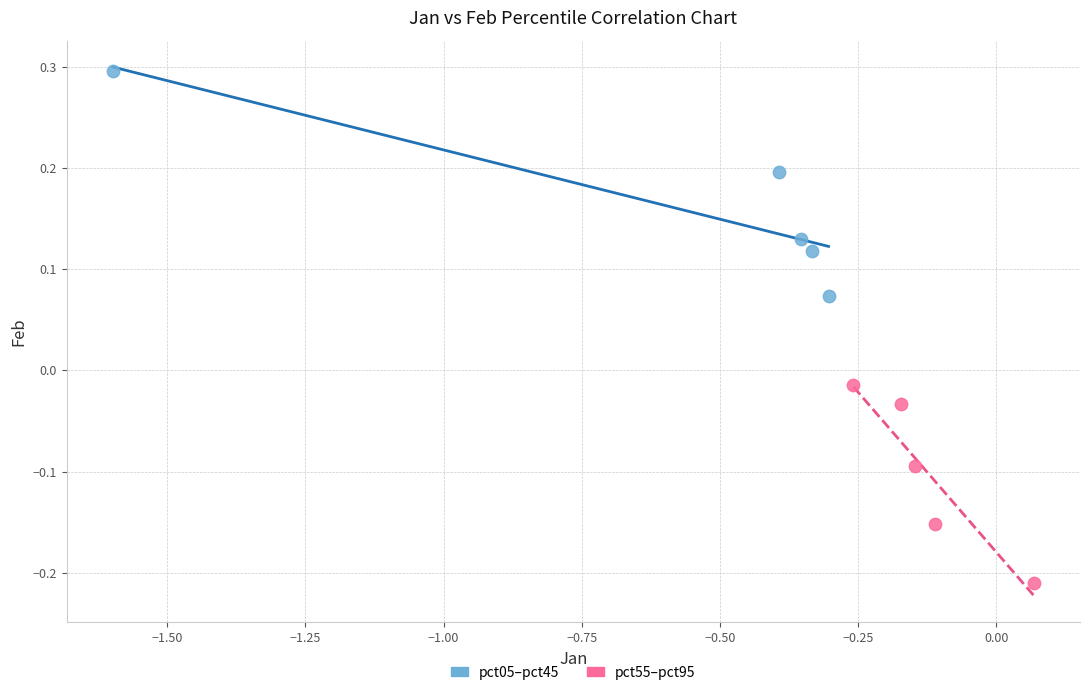

Which series has the widest spread of Y values?

pct05–pct45